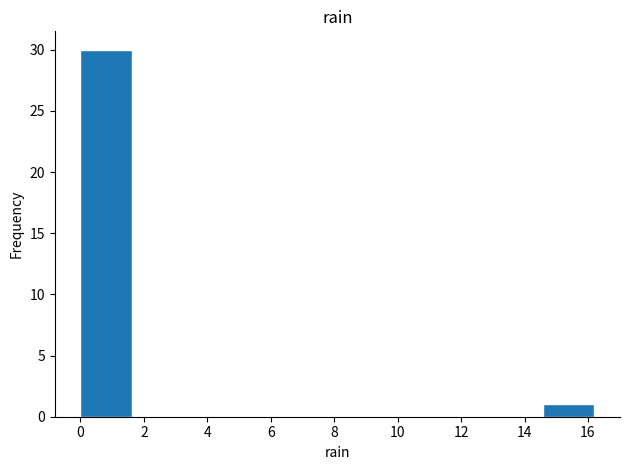

Reading left to right, transcribe this chart: for each bar, give the range it covers on the x-axis and its height. Neither the bar edges nor the heights are printed on the chart, so give them approximately, as read against the axes.

0.00 to 1.62: 30
1.62 to 3.24: 0
3.24 to 4.86: 0
4.86 to 6.48: 0
6.48 to 8.10: 0
8.10 to 9.72: 0
9.72 to 11.34: 0
11.34 to 12.96: 0
12.96 to 14.58: 0
14.58 to 16.20: 1